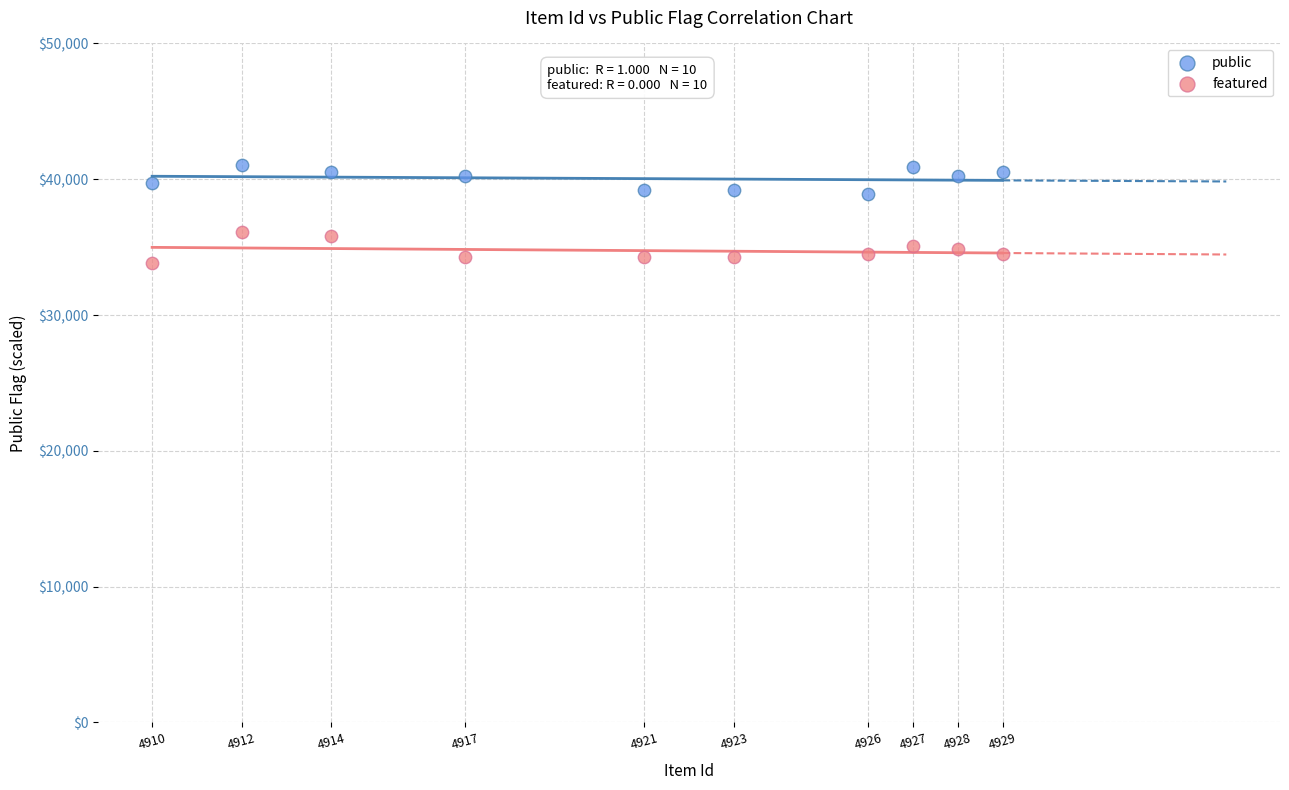

Across all data points, what is the range of Y values (max minus min)?

7232.3